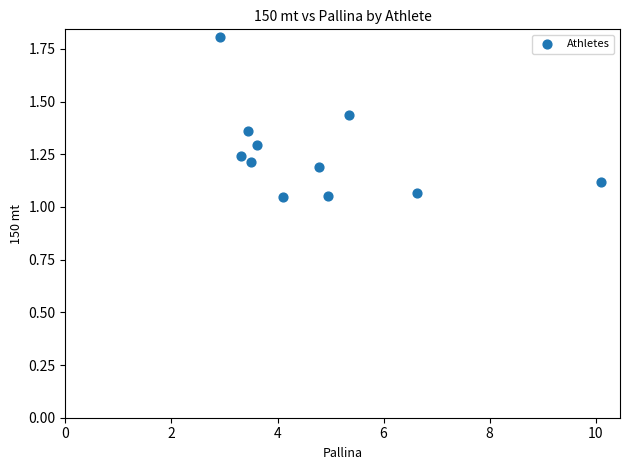

What is the average X value?

4.8